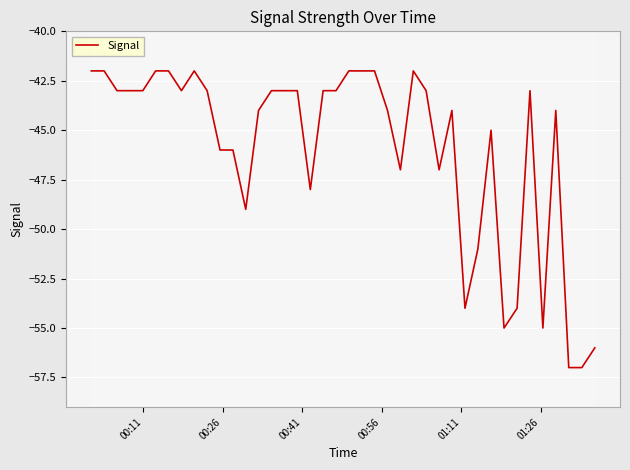

Reading right to left, extract all data points from this chart.

-56	-57	-57	-44	-55	-43	-54	-55	-45	-51	-54	-44	-47	-43	-42	-47	-44	-42	-42	-42	-43	-43	-48	-43	-43	-43	-44	-49	-46	-46	-43	-42	-43	-42	-42	-43	-43	-43	-42	-42